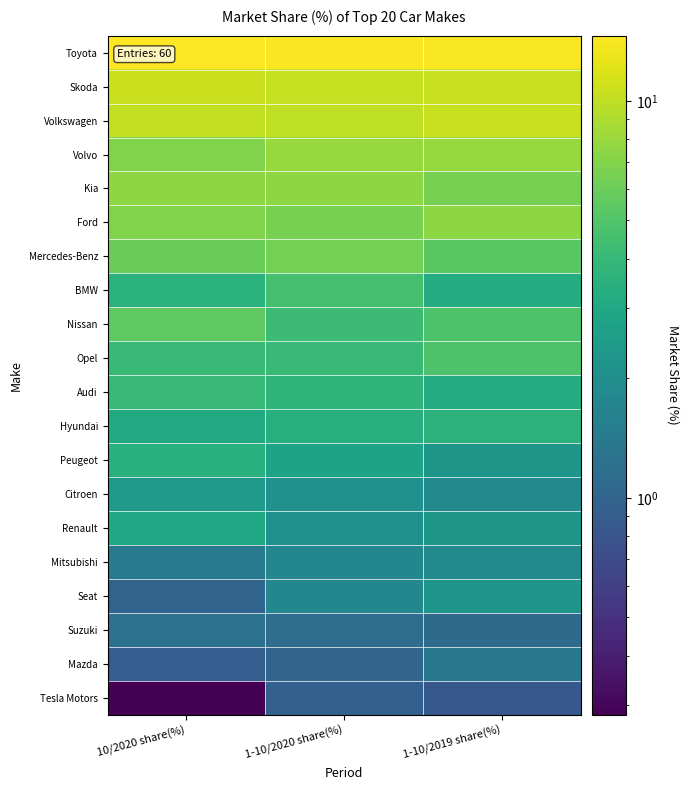

At which category is the sum across all series the highest?

10/2020 share(%)